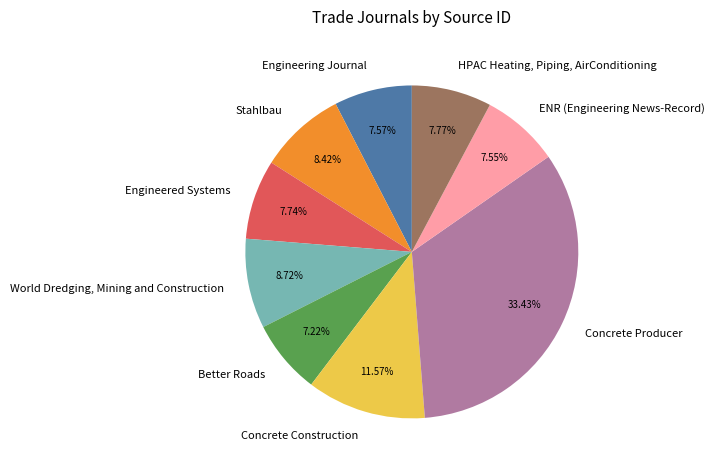

Count the number of slices in the pie.

9